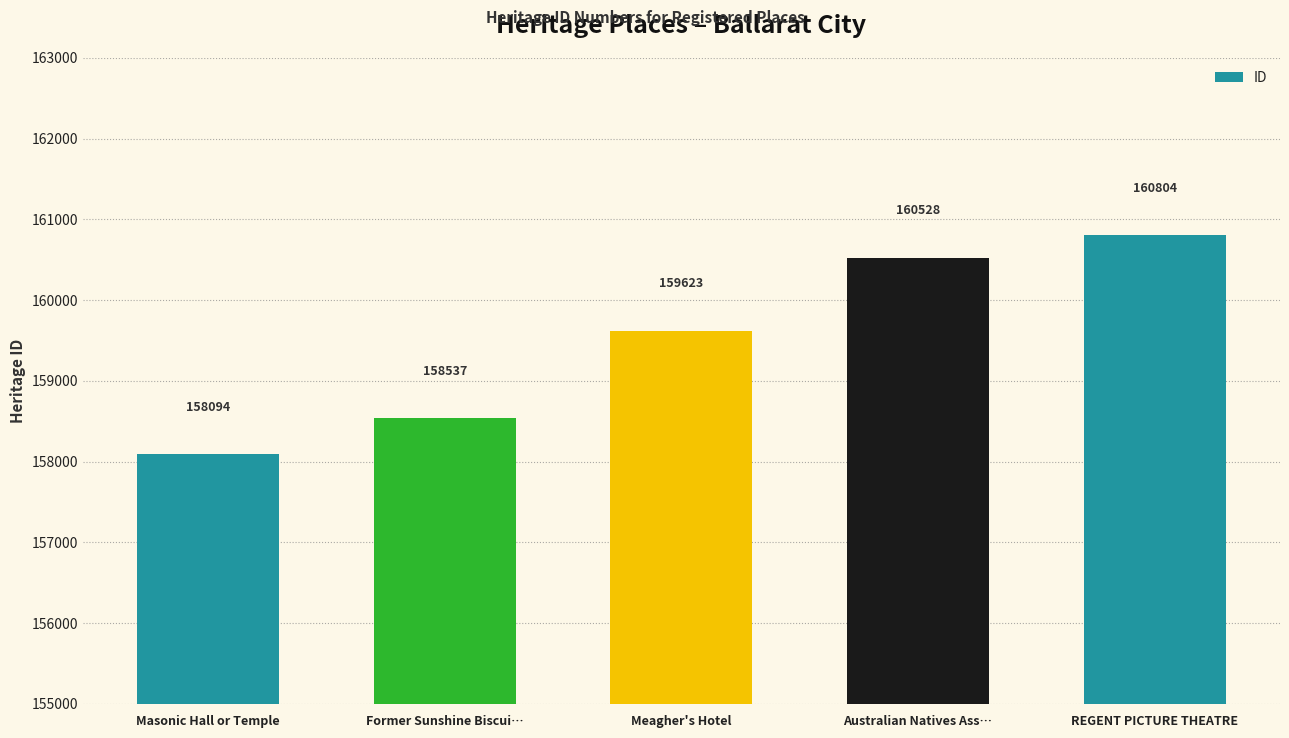

Reading left to right, what are all the values shown in this chart?

Masonic Hall or Temple=158094	Former Sunshine Biscui…=158537	Meagher's Hotel=159623	Australian Natives Ass…=160528	REGENT PICTURE THEATRE=160804